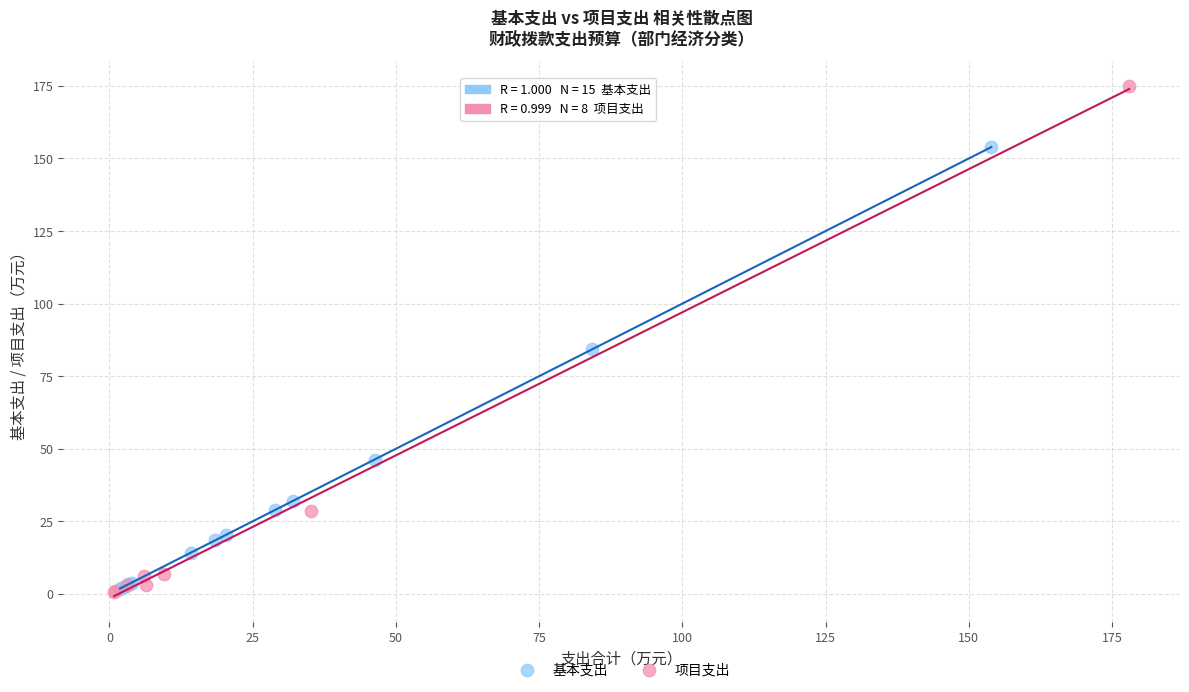

Which series contains the highest Y value?

项目支出